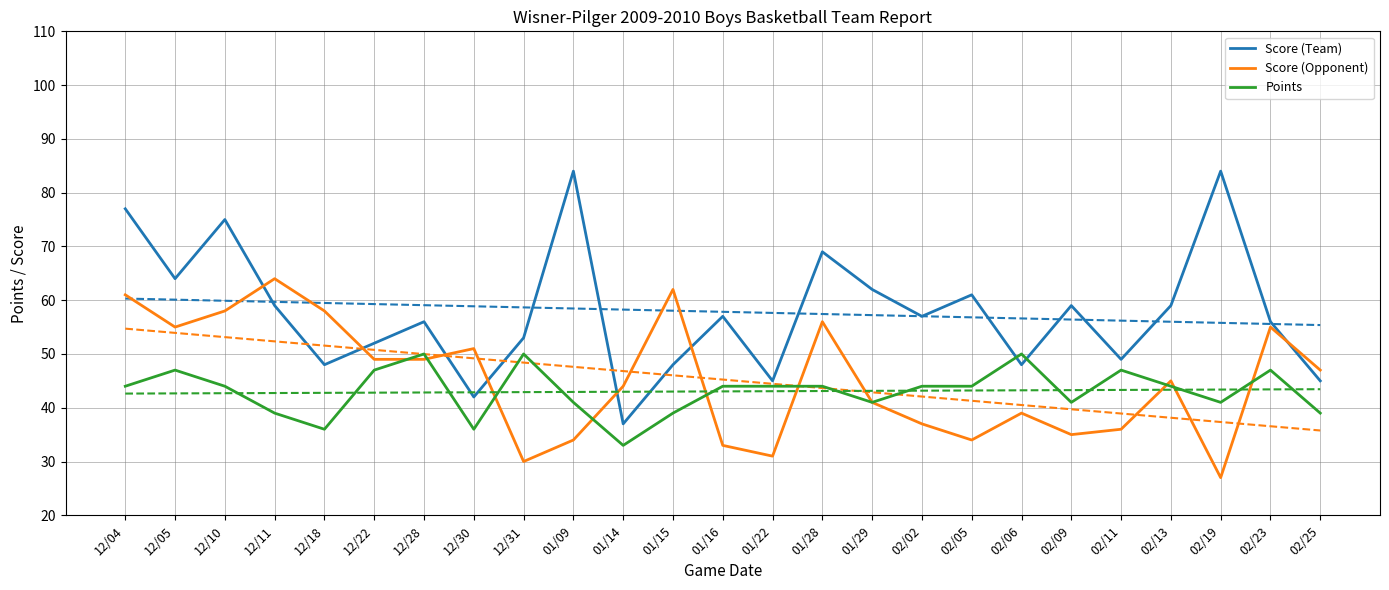

Between which two adjacent categories do Score (Team) and Points first intersect?

02/05 and 02/06